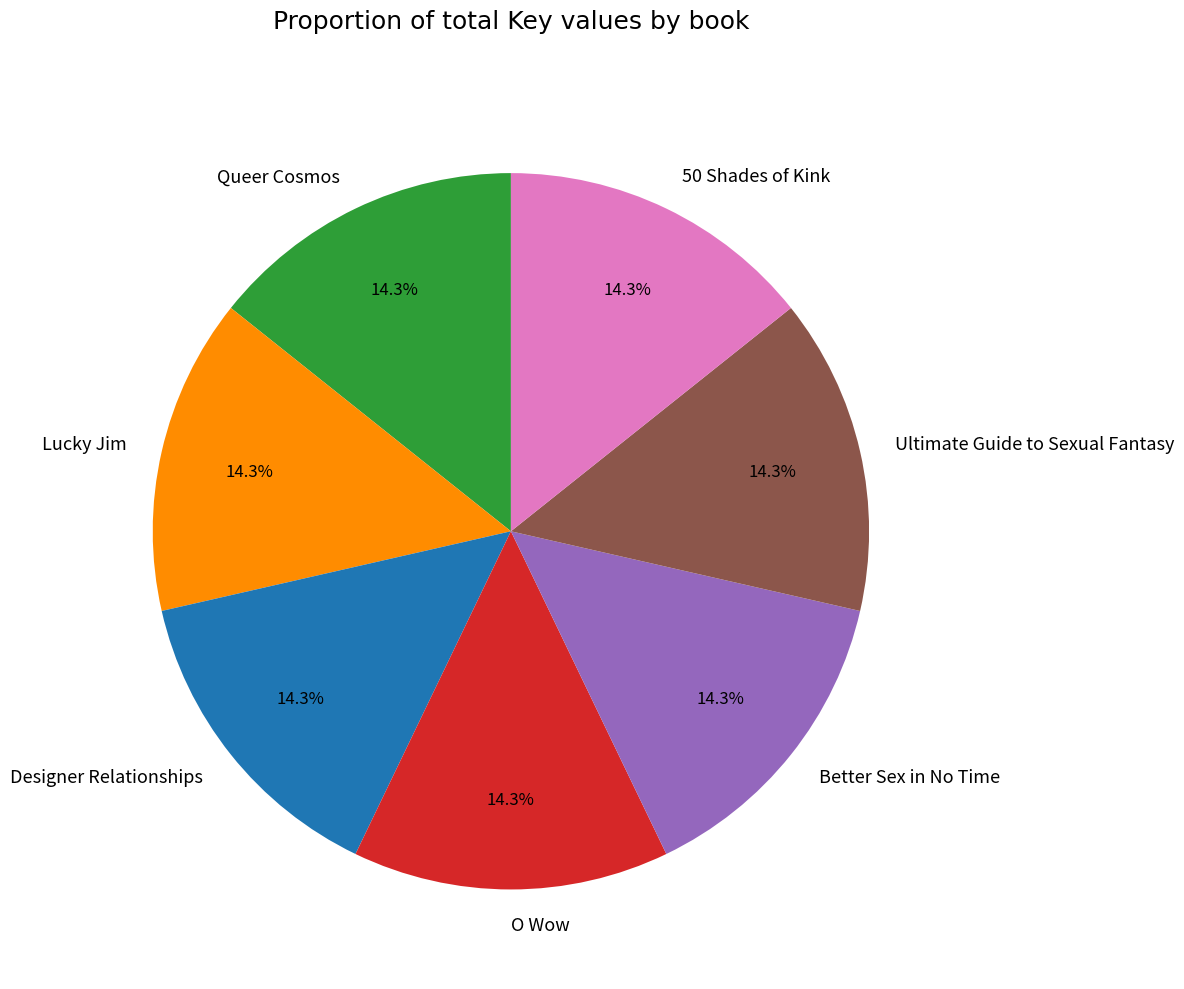

Does Better Sex in No Time account for over 50% of the chart?

No